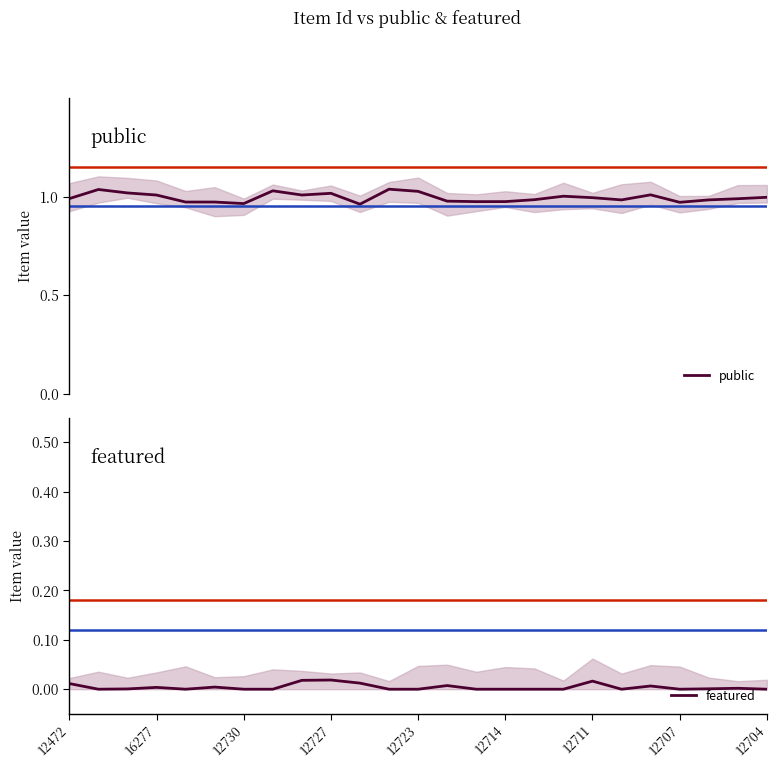

How many interior local valleys does the public series have?

6